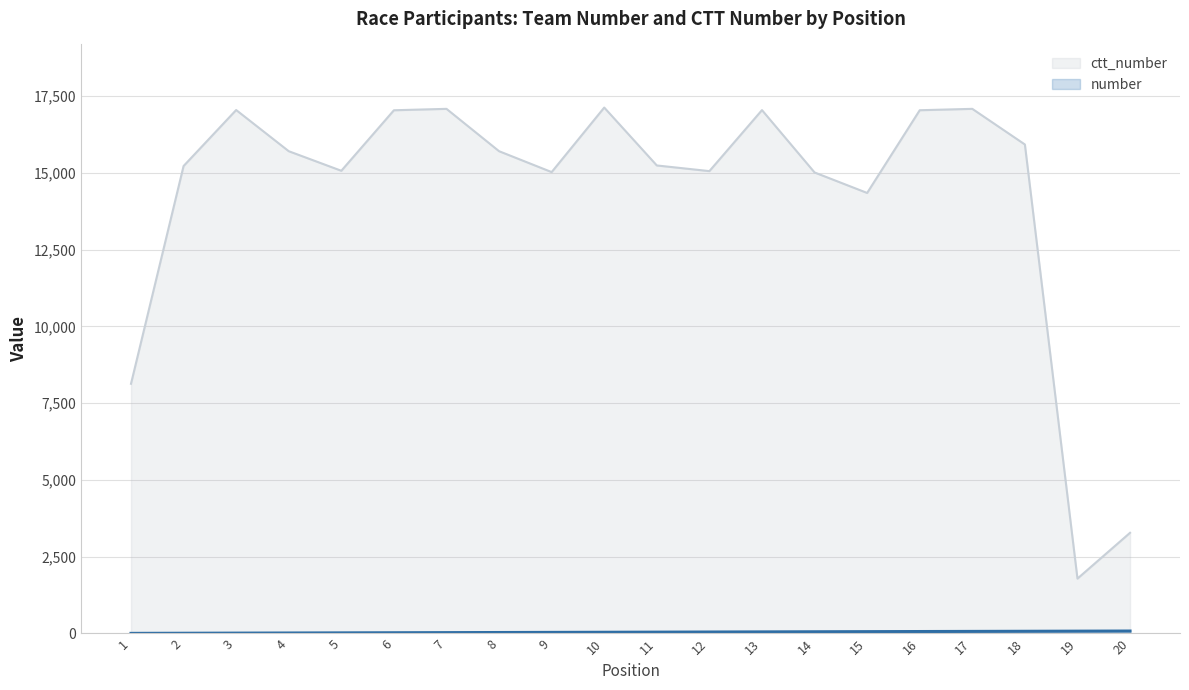

What are all the series names shown in the legend?

number, ctt_number